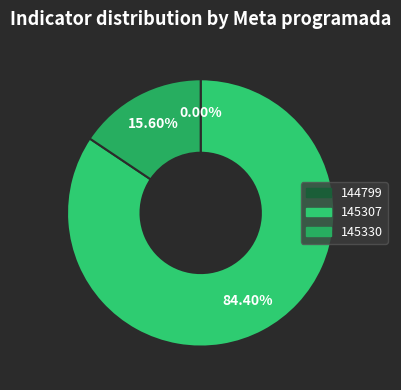

Which category accounts for the majority?

145307